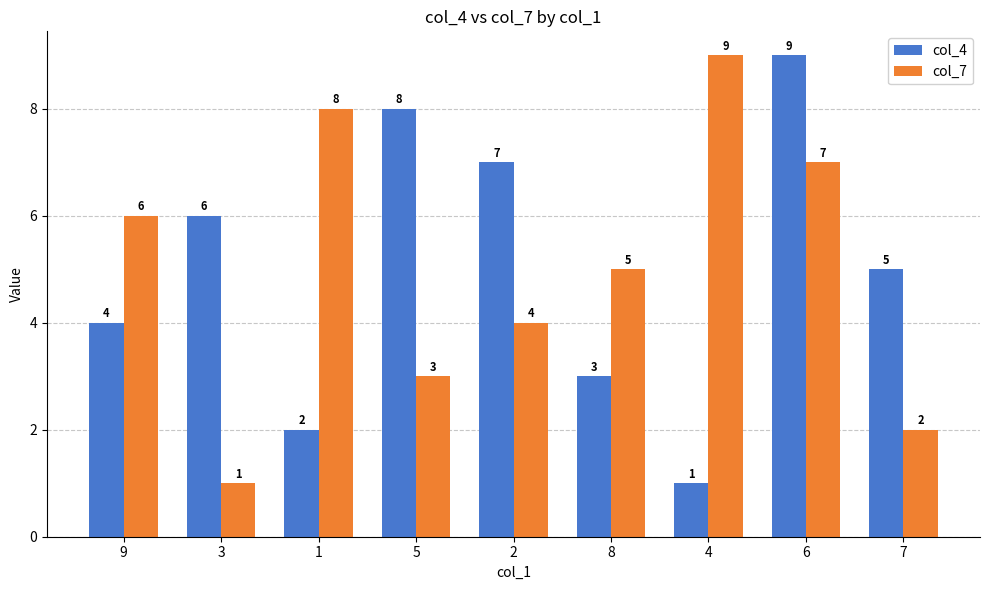

What is the label of the 7th bar from the right?

1